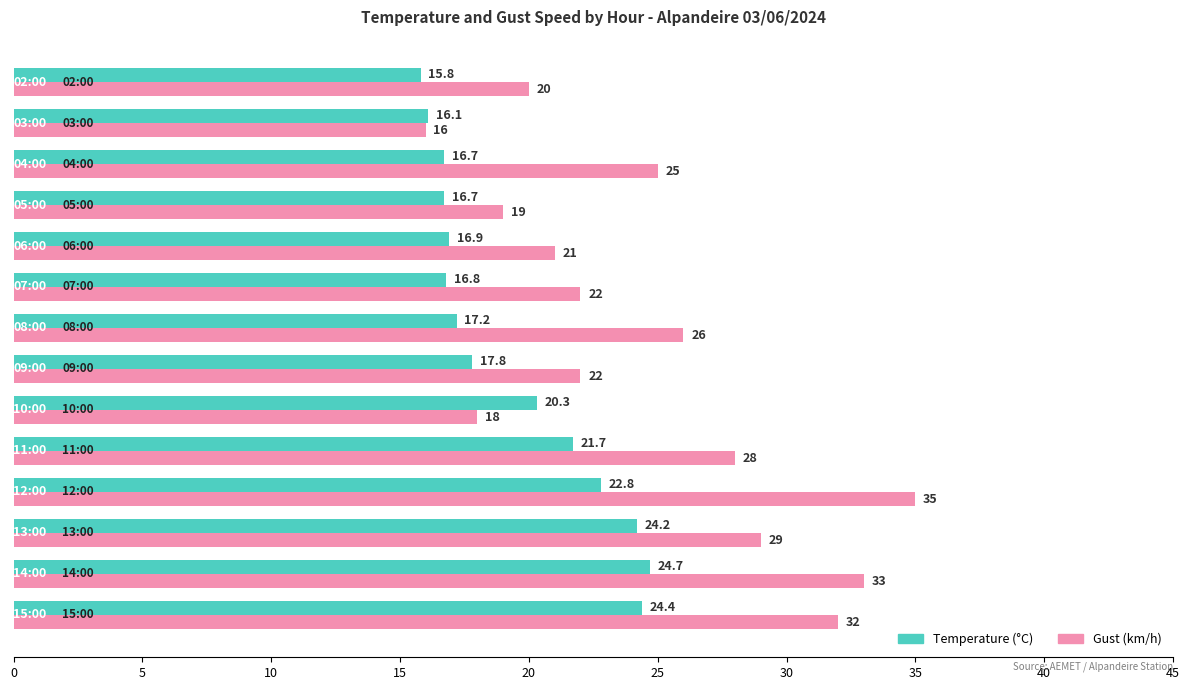

How many values in the Temperature (°C) series are below 17?

6